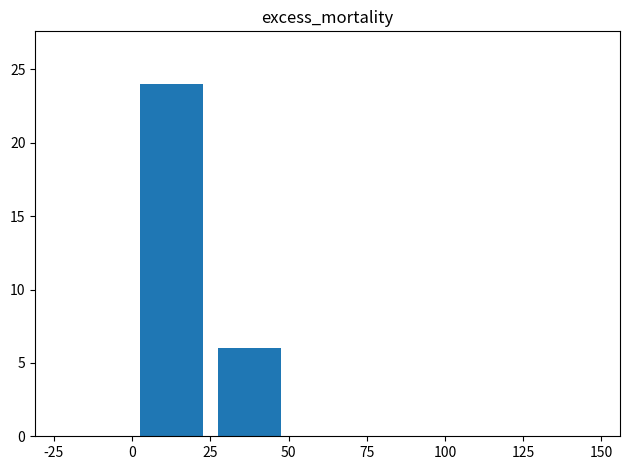

What is the sum of all values?

30